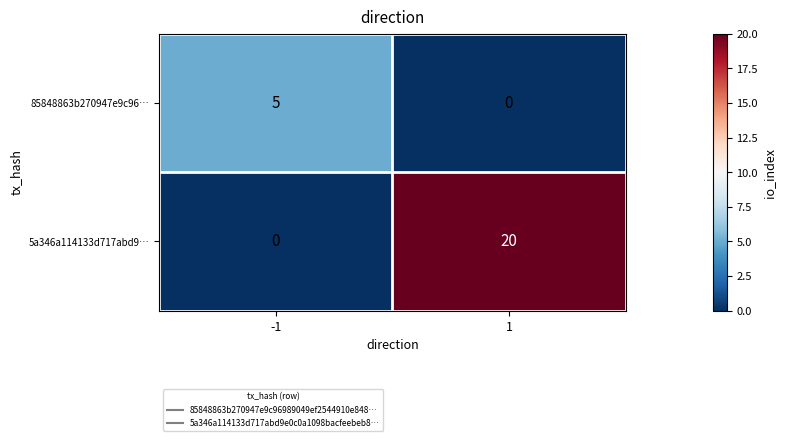

Reading right to left, list all the values displayed in this chart.

85848863b270947e9c96…: 1=0	-1=5
5a346a114133d717abd9…: 1=20	-1=0